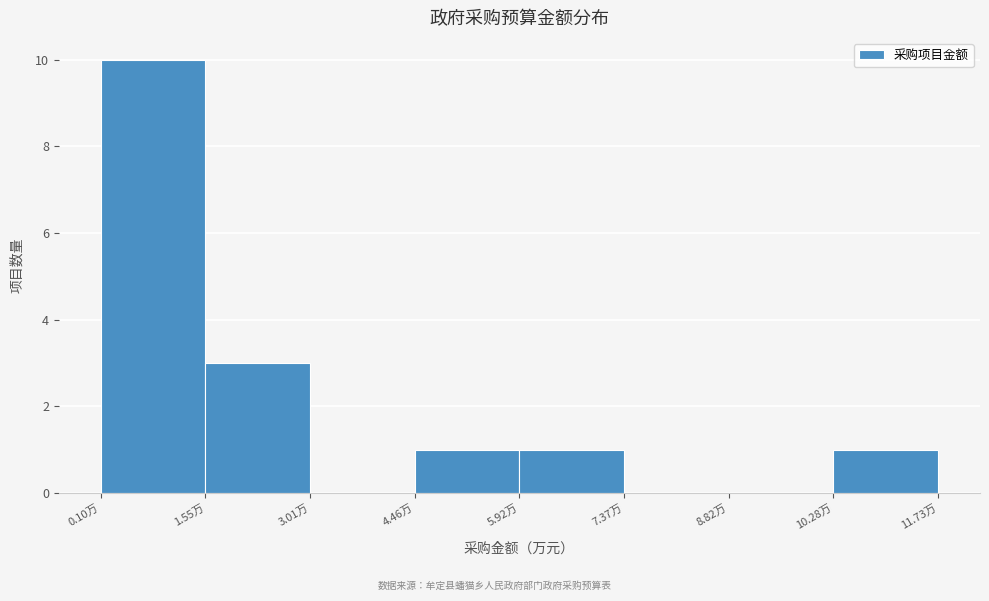

What is the height of the bar covering 4.4 to 6.0 on the x-axis? Neither the bar edges nor the heights are printed on the chart, so give them approximately, as read against the axes.

1